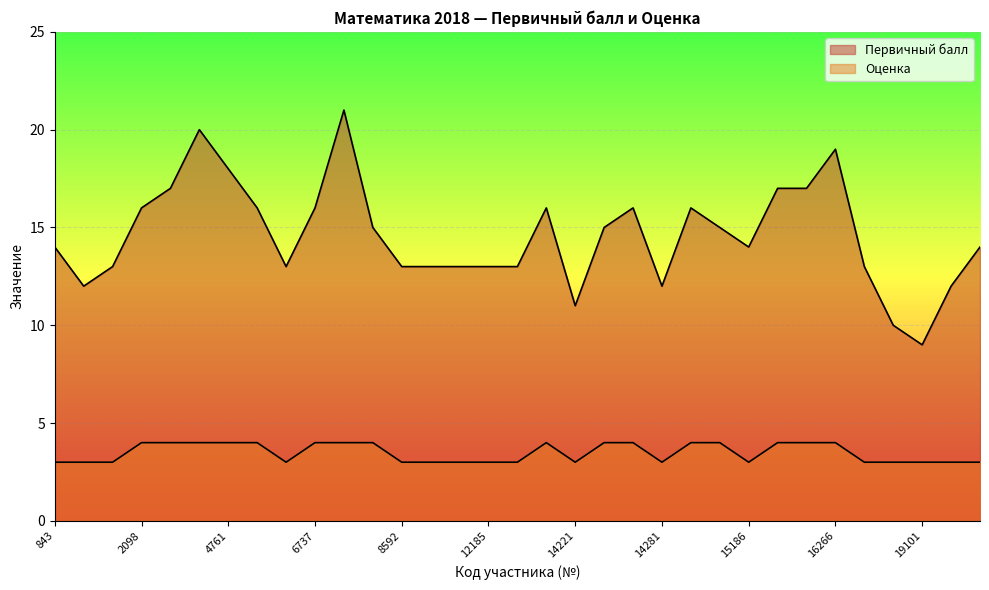

In Первичный балл, how many points are higher than both neighbors (excluding endpoints)?

6